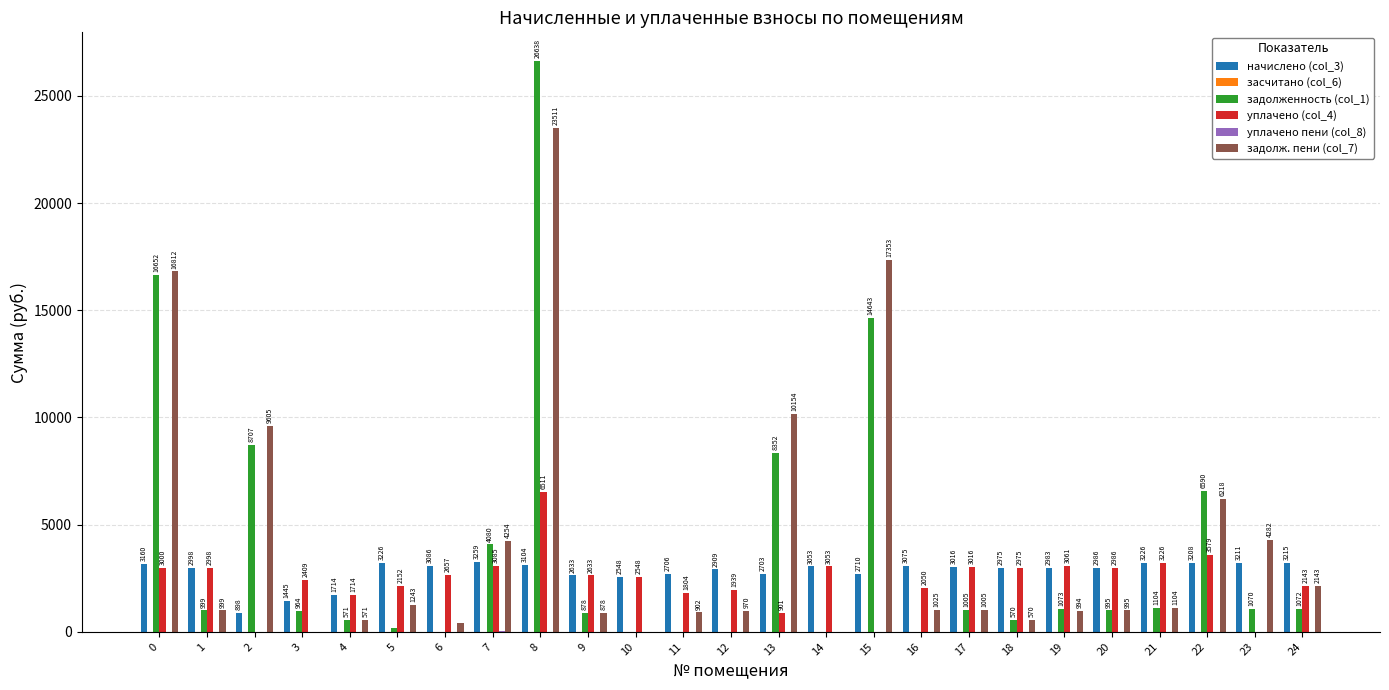

The уплачено (col_4) series shows 1939.4 at 12. True or false?

True